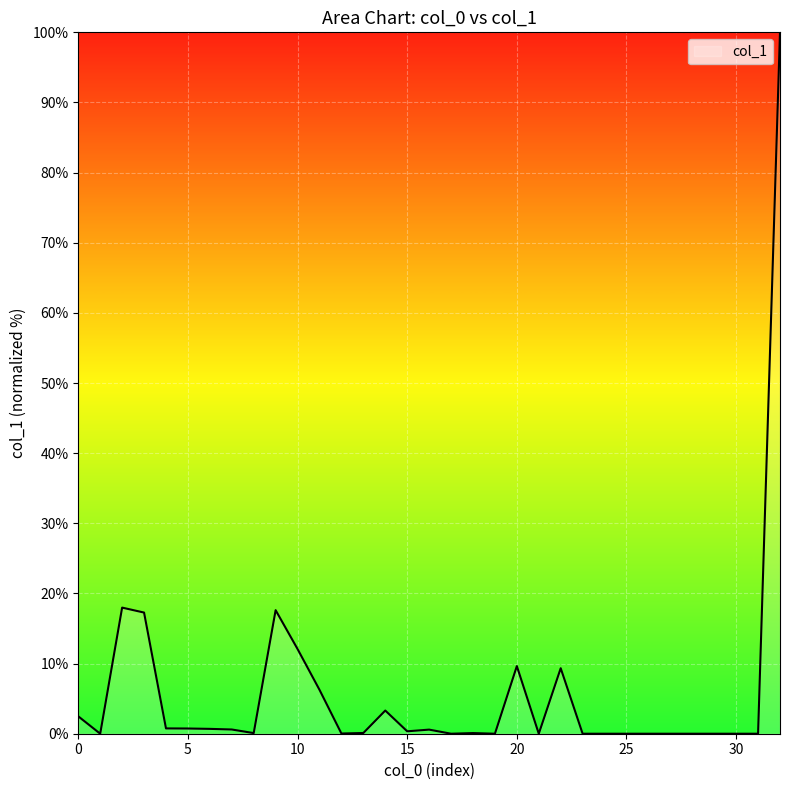

What is the difference between the maximum and minimum values?

100.0